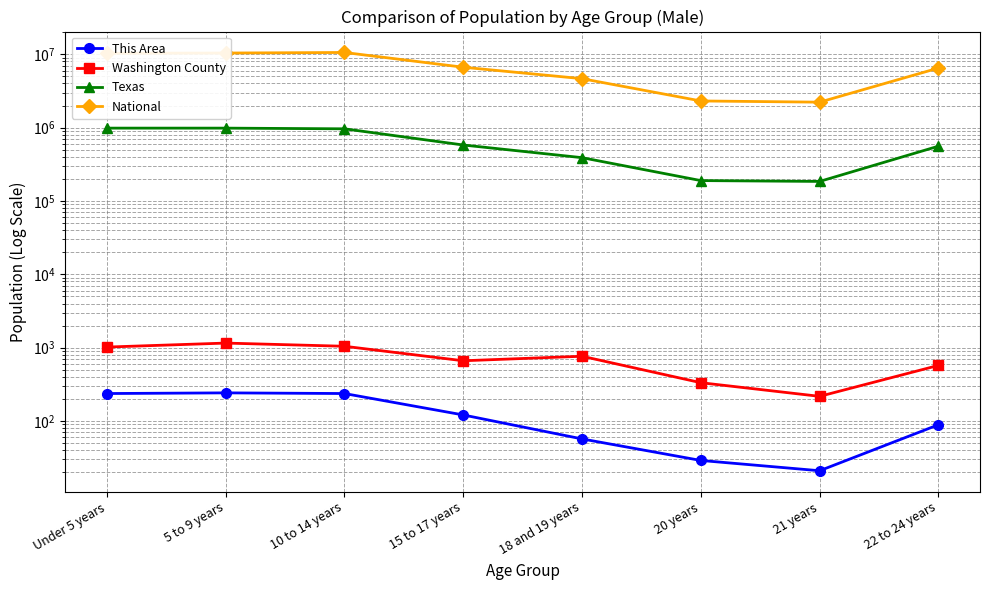

Which label corresponds to the largest value in the chart?

10 to 14 years